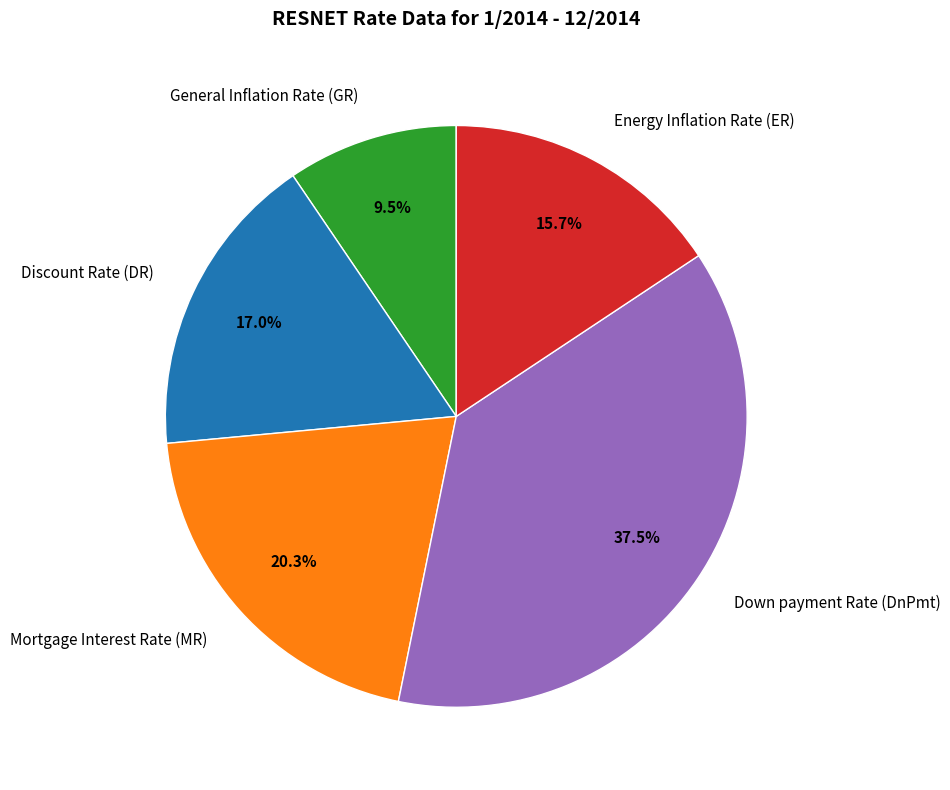

To the nearest percent, what is the average slice percentage?

20%